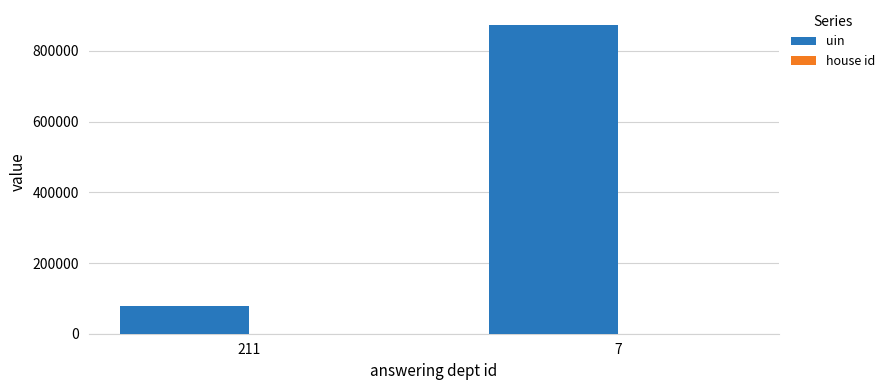

What is the maximum value for uin?

871912